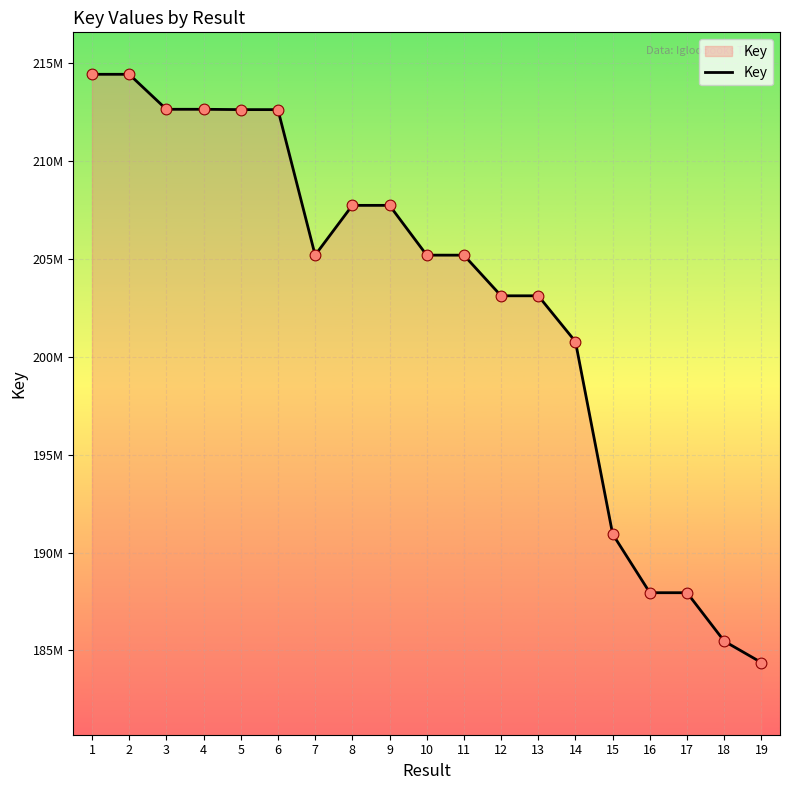

Between 16 and 14, which is larger?

14